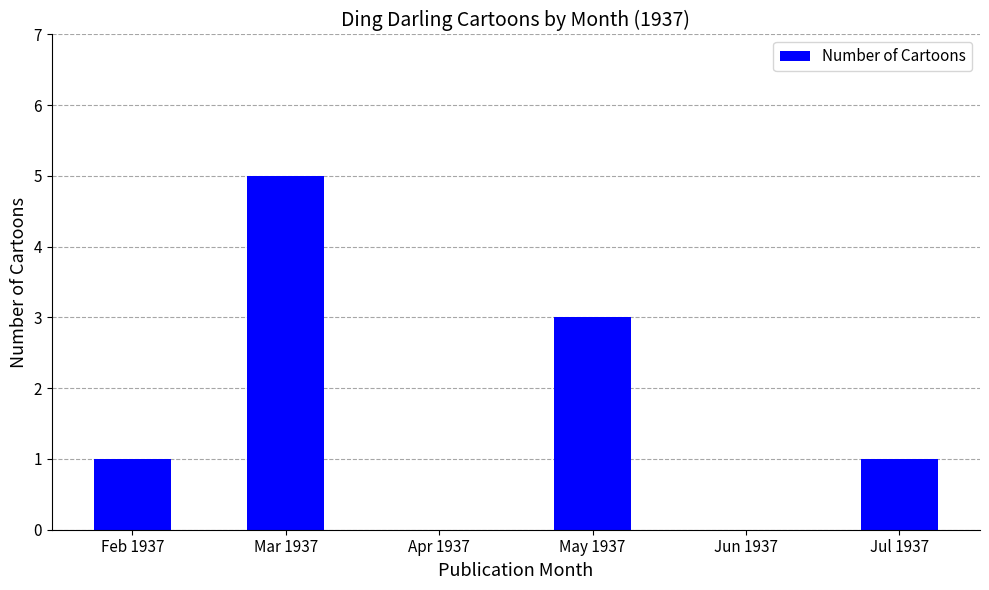

What is the sum of the values at Jun 1937 and May 1937?

3